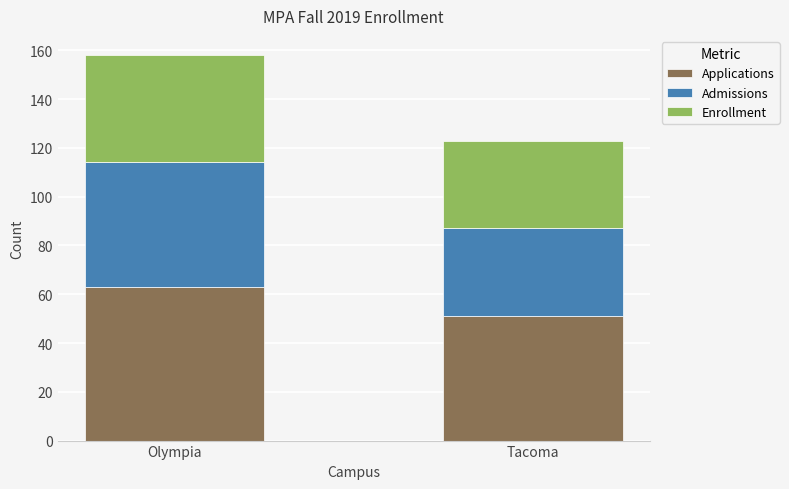

At which label does Applications reach its minimum?

Tacoma